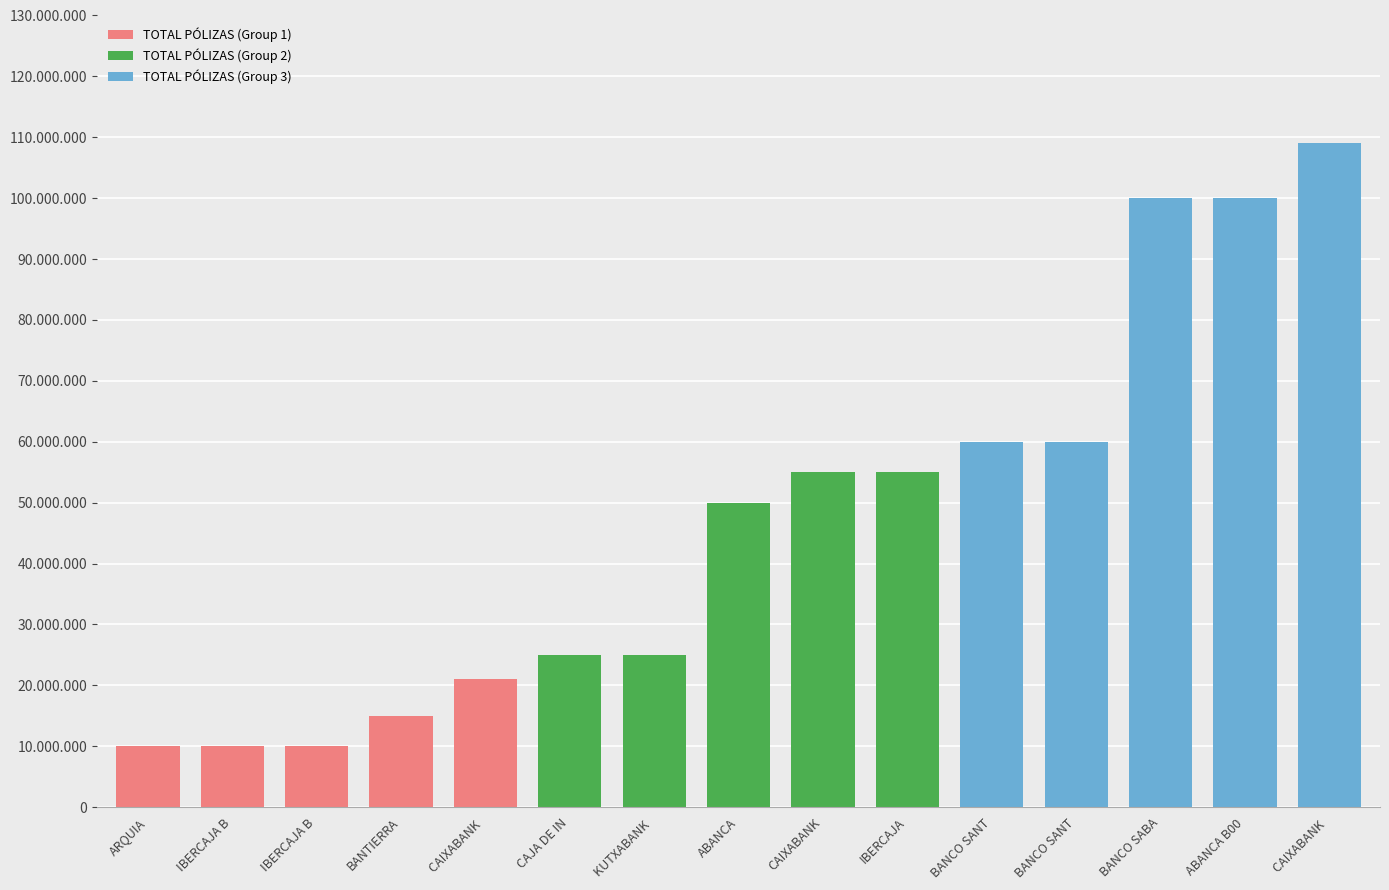

Are the bars horizontal?

No